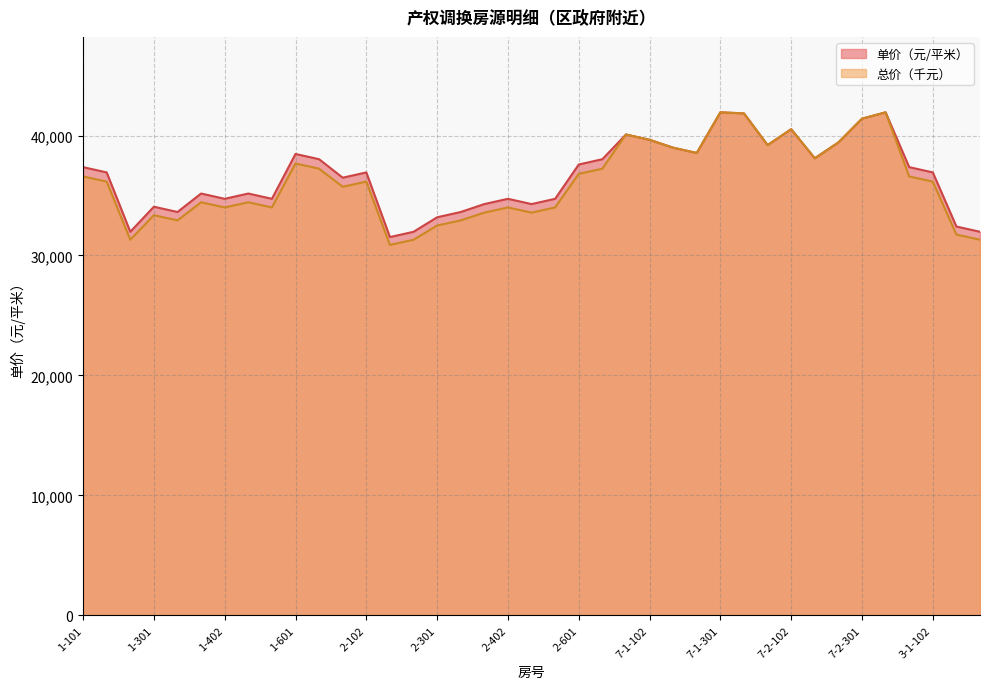

List the labels in order of 总价（元） value, smallest first.

2-201, 1-202, 2-202, 3-1-202, 3-1-201, 2-301, 1-302, 2-302, 1-301, 2-401, 2-501, 1-402, 1-502, 2-402, 2-502, 1-401, 1-501, 2-101, 1-102, 2-102, 3-1-102, 1-101, 3-1-101, 2-601, 1-602, 2-602, 1-601, 7-2-201, 7-1-202, 7-1-201, 7-2-101, 7-2-202, 7-1-102, 7-1-101, 7-2-102, 7-2-301, 7-1-302, 7-1-301, 7-2-302